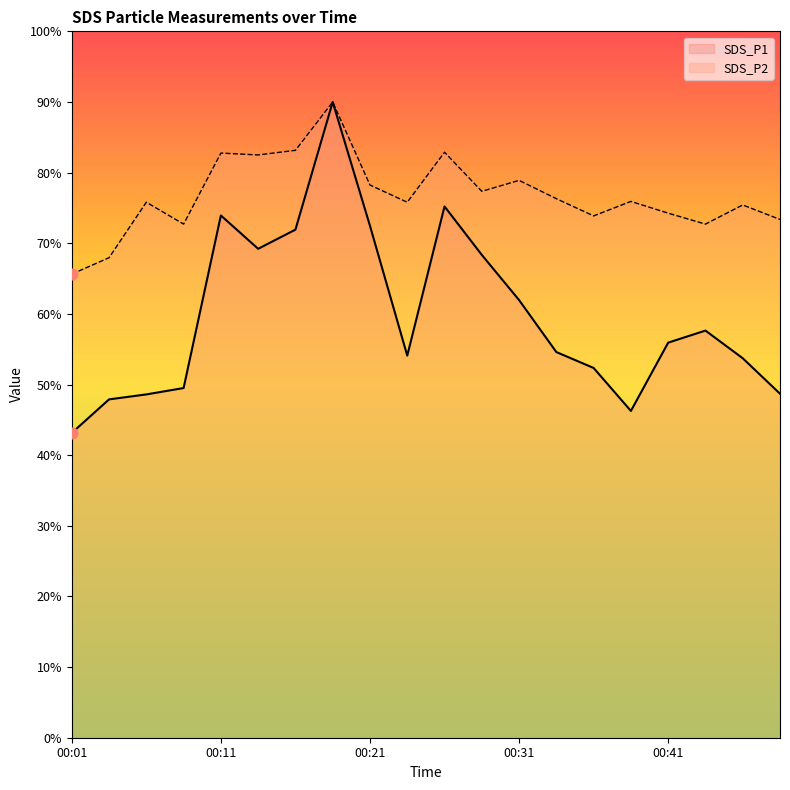

Which series contains the highest Y value?

SDS_P1